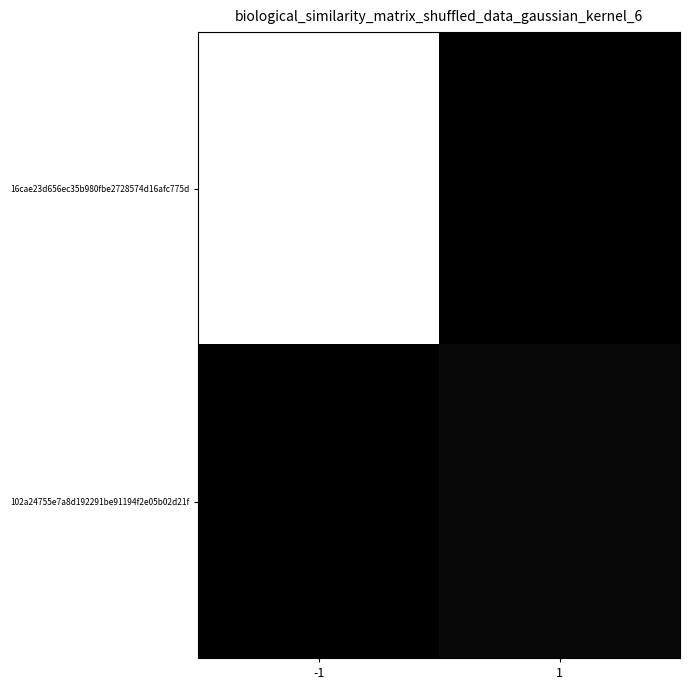

At how many categories does at least one series exceed 3?

2